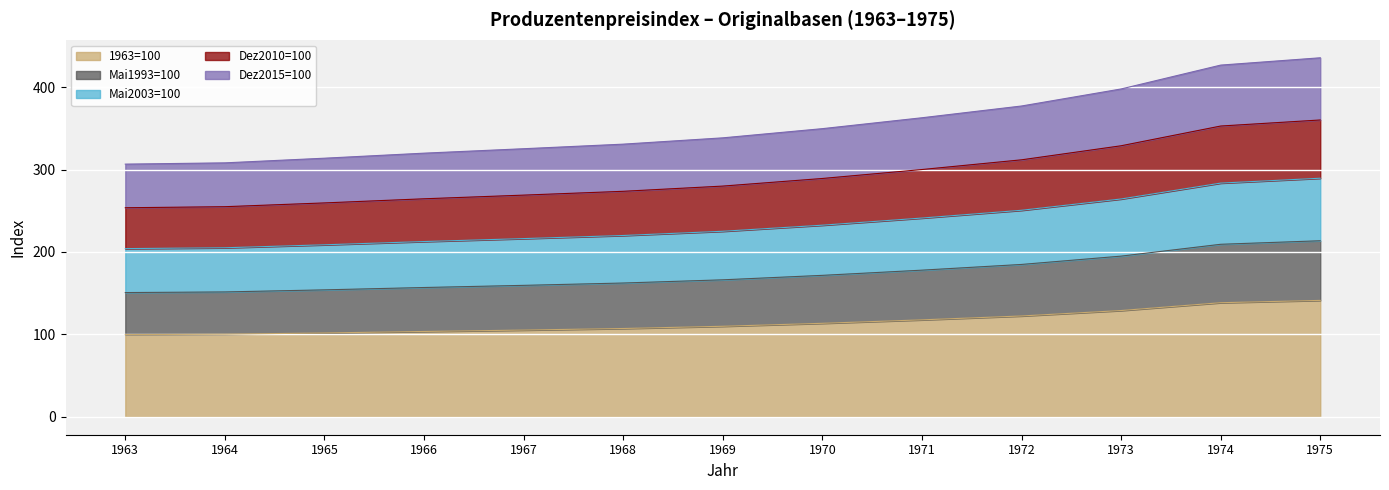

What is the highest value of the 1963=100 series?

141.2